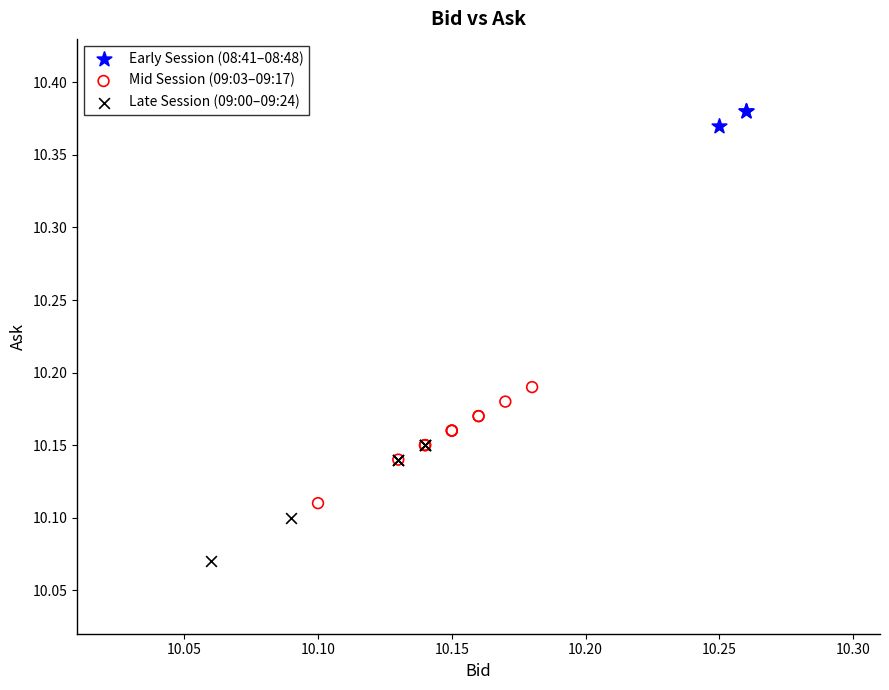

Which series reaches the maximum Y coordinate?

Early Session (08:41–08:48)